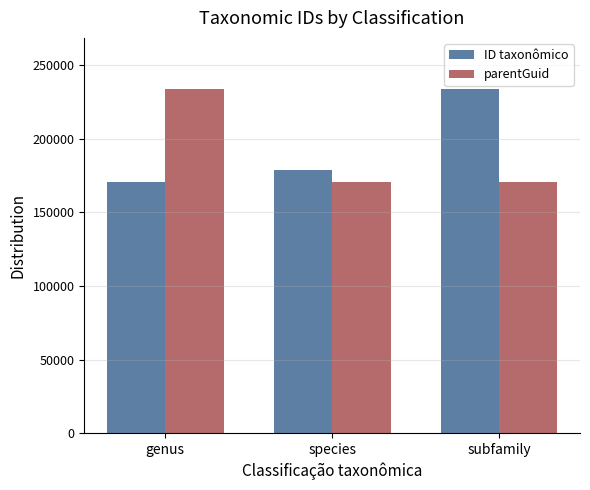

What is the difference between the highest and lowest values at species?

8066.0